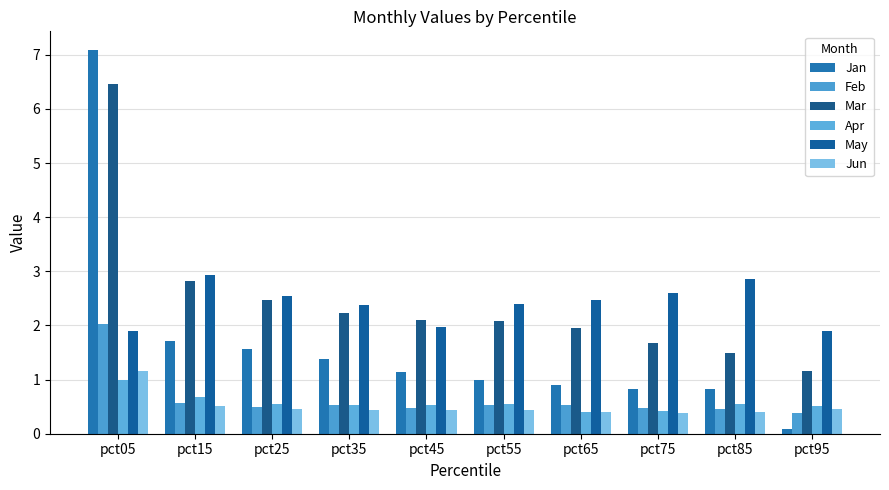

Is the value of Apr at pct75 greater than the value of May at pct15?

No